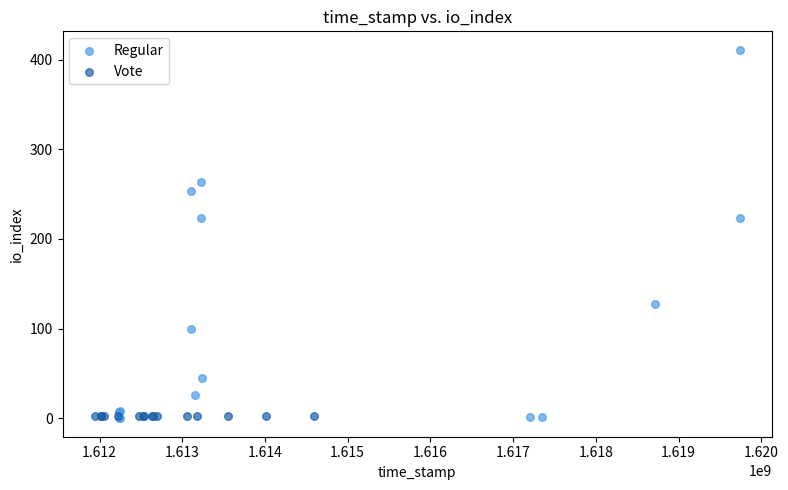

Which series contains the highest Y value?

Regular